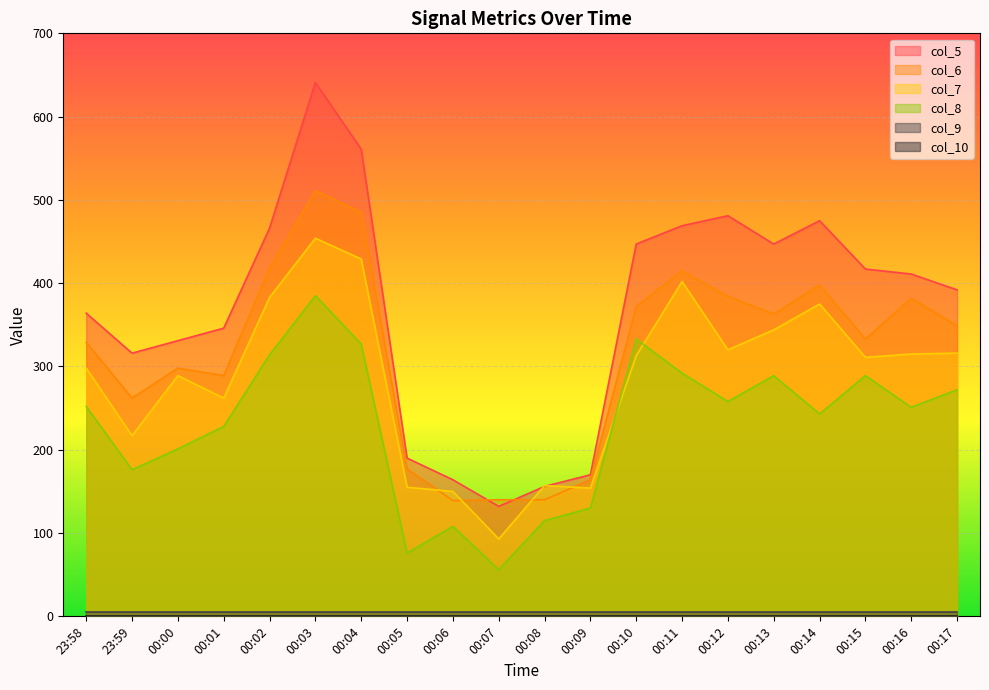

Which label corresponds to the smallest value in the chart?

00:07